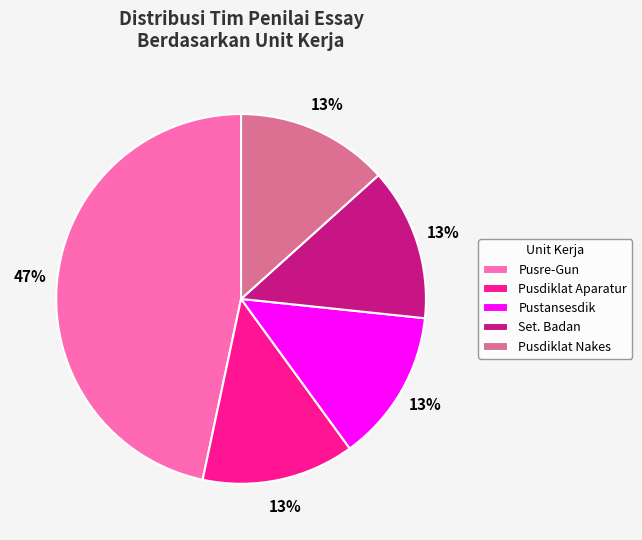

How many segments does this pie chart have?

5